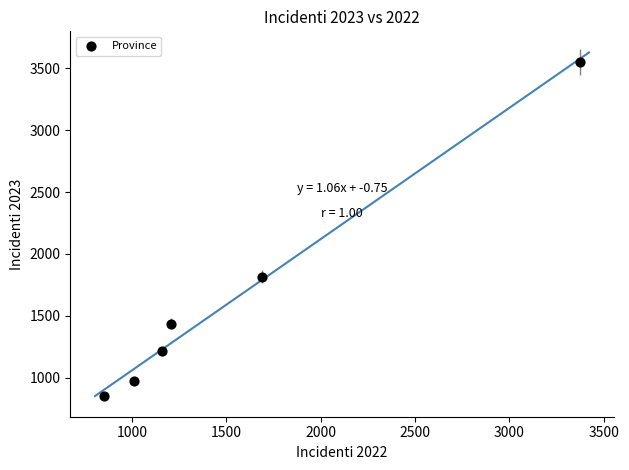

What is the average X value?

1548